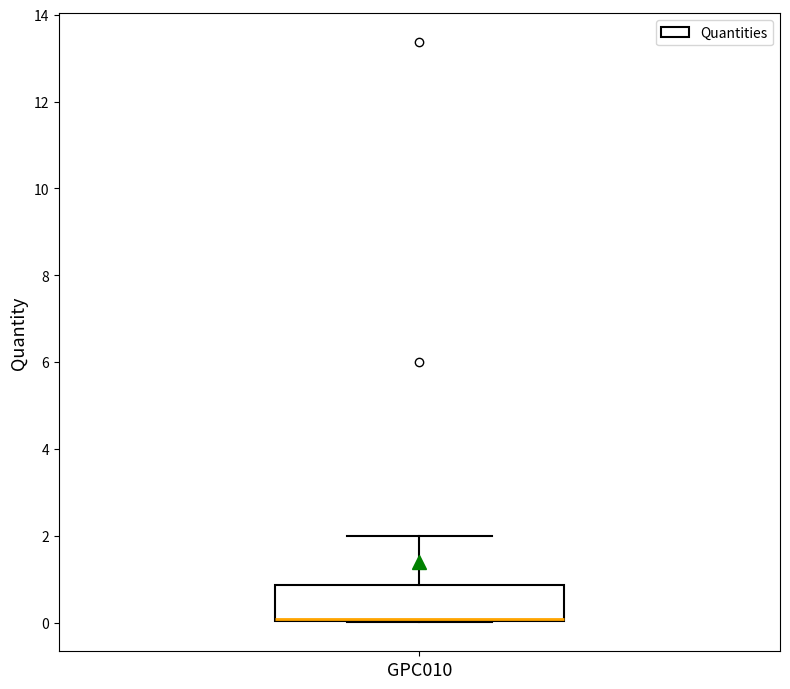

Read this box plot against the y-axis: the position of the median line, the range covered by the box, and the ends of both whiskers. The values are not printed on the chart, so give them approximately, as read against the axis.

median 0.0 (drawn on the box's lower edge), box 0.0 to 0.8, whiskers 0.0 to 2.0